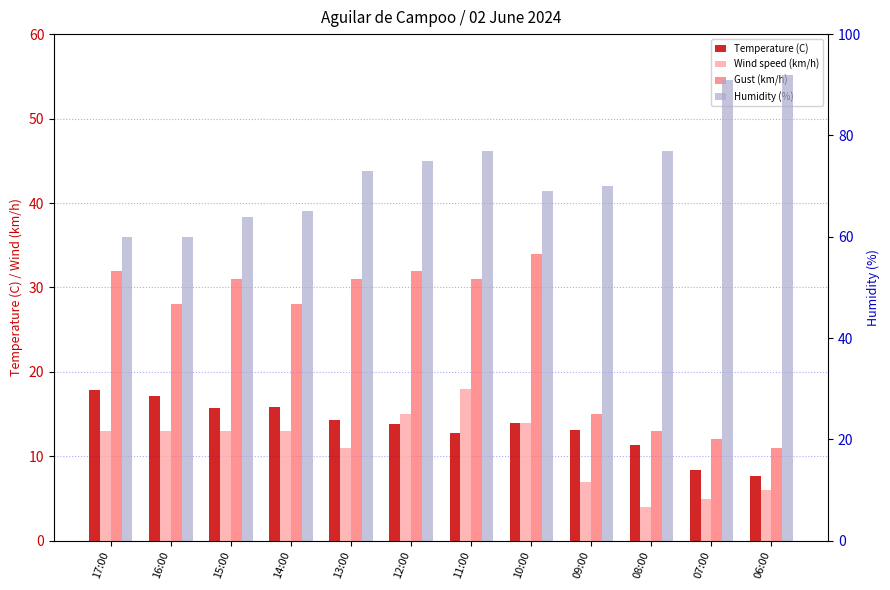

What are all the series names shown in the legend?

Temperature (C), Wind speed (km/h), Gust (km/h), Humidity (%)